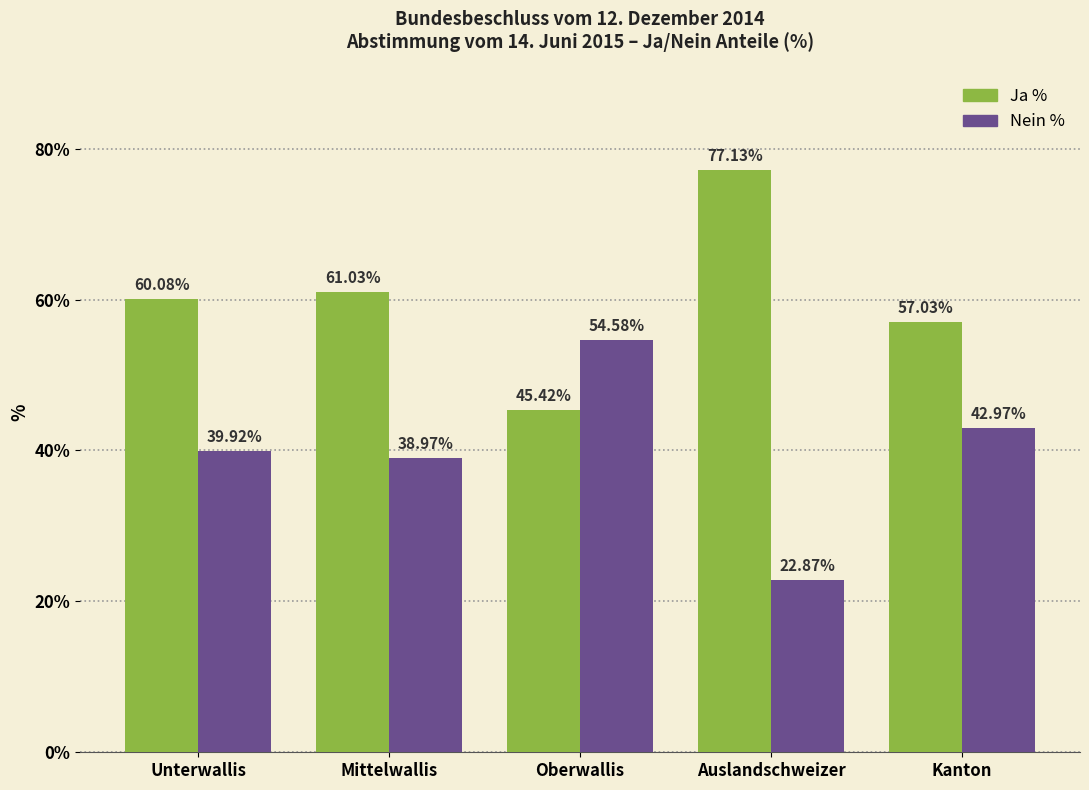

What is the maximum value shown in the chart?

77.1